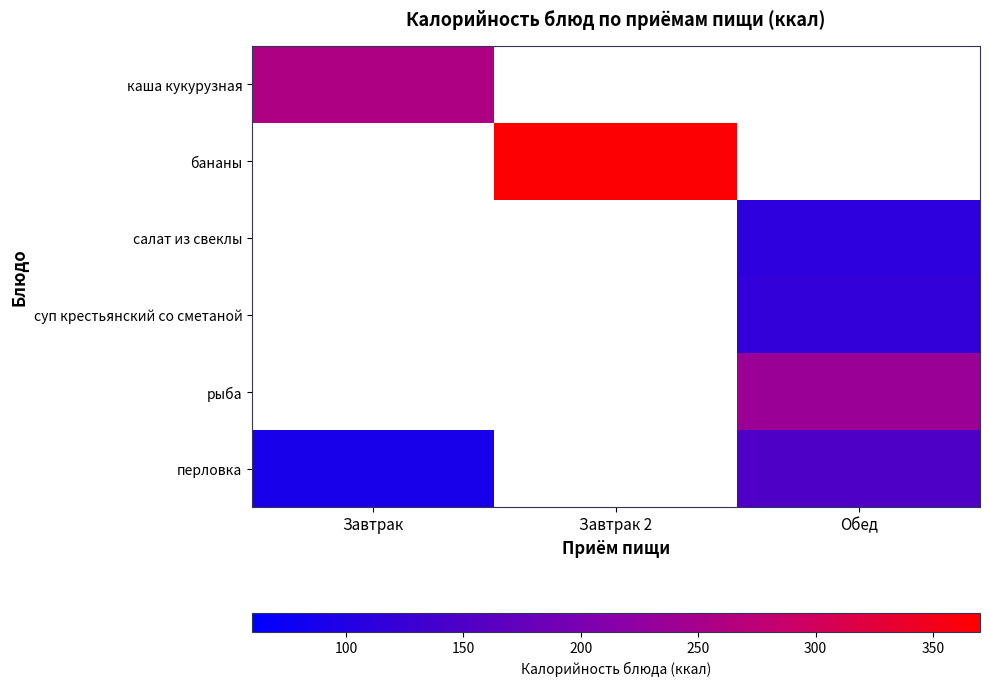

Which label corresponds to the smallest value in the chart?

Завтрак